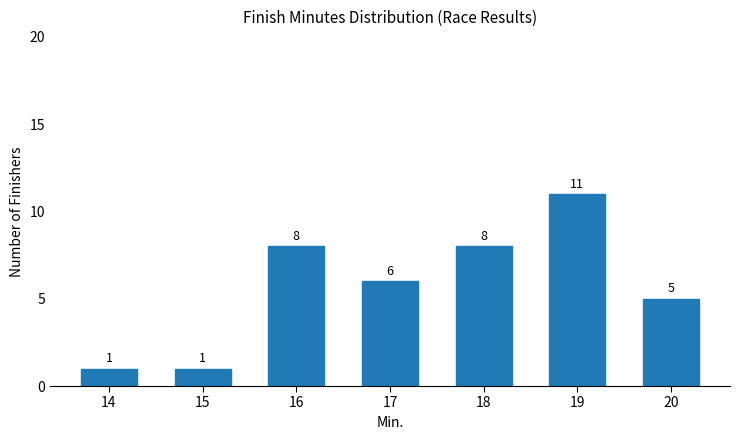

Is it true that the value at 15 is 2?

False